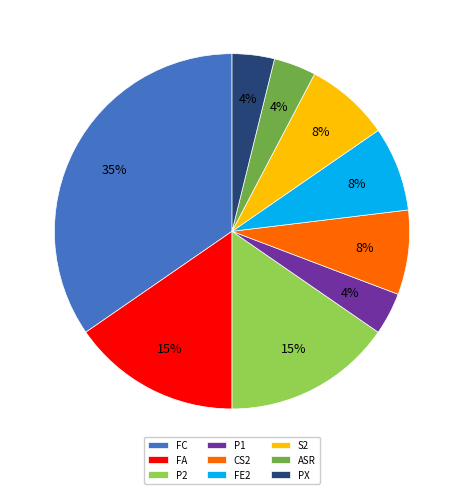

How many segments does this pie chart have?

9